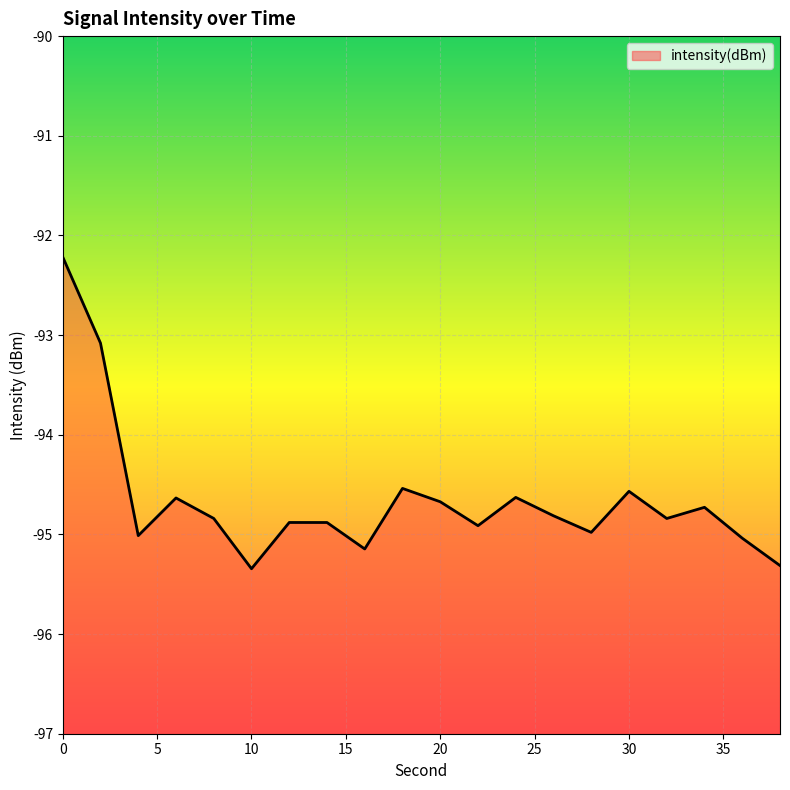

Rank the categories by value from lowest to highest.

10, 38, 16, 36, 4, 28, 22, 14, 12, 32, 8, 26, 34, 20, 6, 24, 30, 18, 2, 0